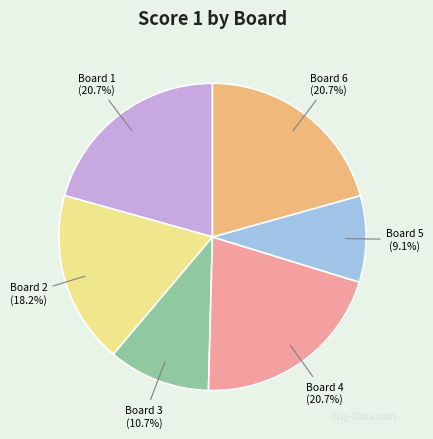

How many slices are in this pie chart?

6